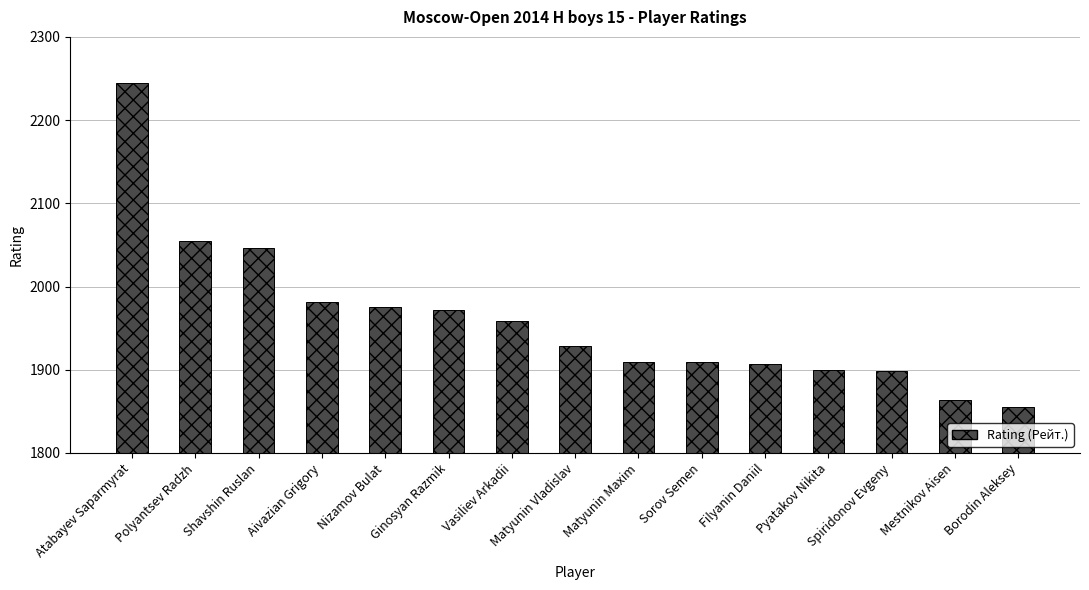

What is the ratio of the value at Nizamov Bulat to the value at Filyanin Daniil?

1.0